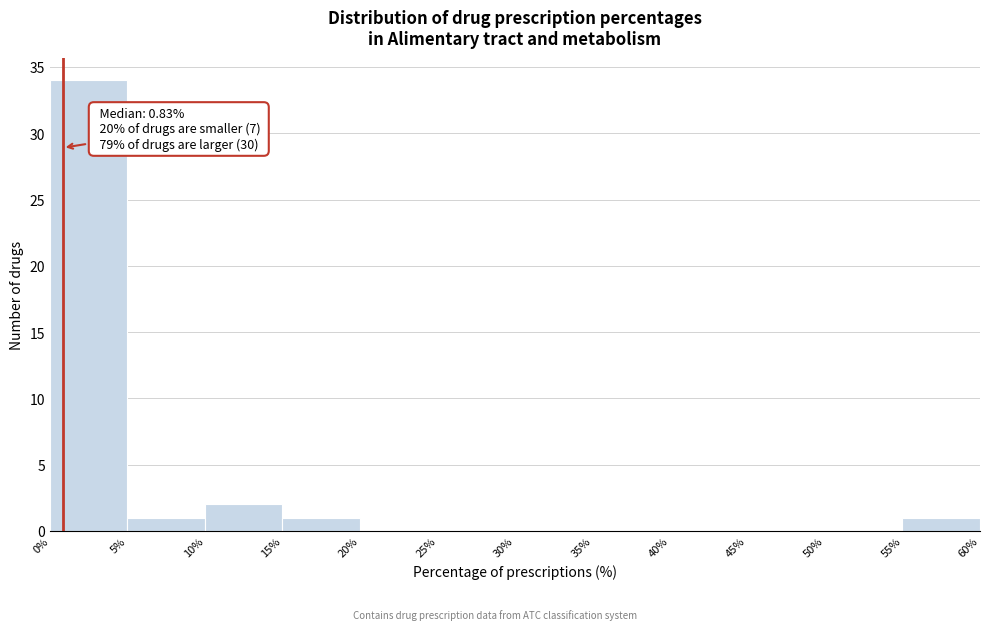

Which range on the x-axis has the tallest bar?

0% to 5%